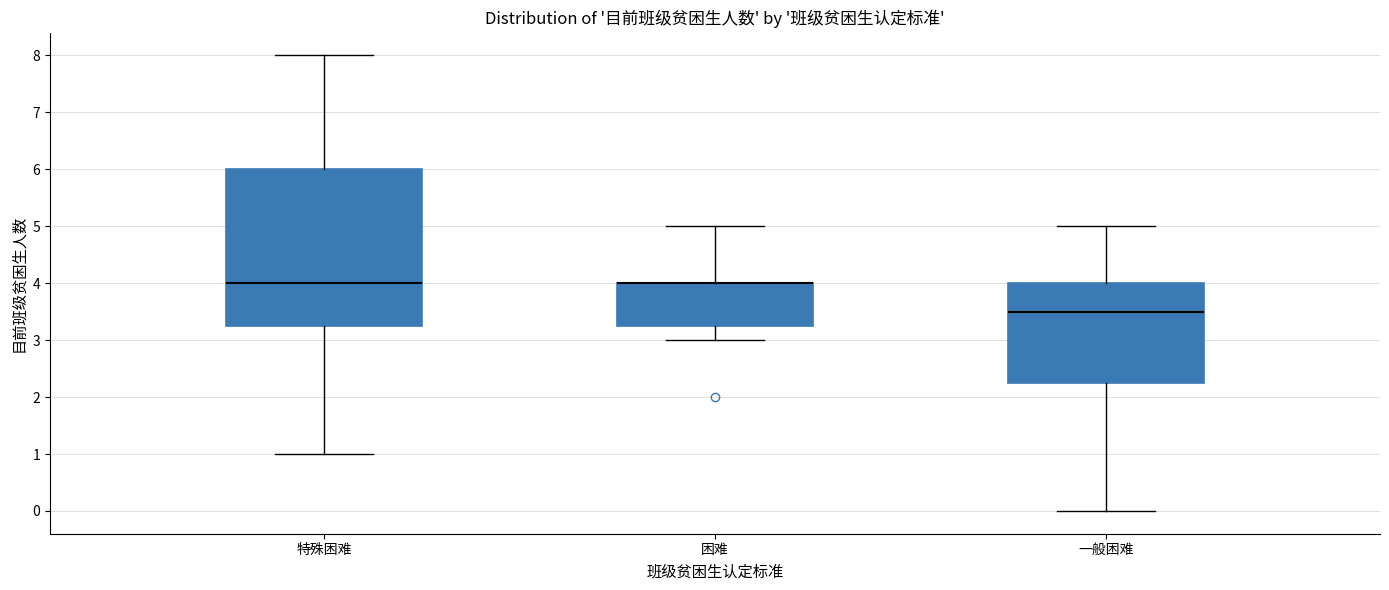

Reading left to right, read every box against the y-axis: the position of its median line, the range the box covers, and the ends of its whiskers. The values are not printed on the chart, so give them approximately, as read against the axis.

特殊困难: median 4.0, box 3.3 to 6.0, whiskers 1.0 to 8.0
困难: median 4.0 (drawn on the box's upper edge), box 3.3 to 4.0, whiskers 3.0 to 5.0
一般困难: median 3.5, box 2.3 to 4.0, whiskers 0.0 to 5.0